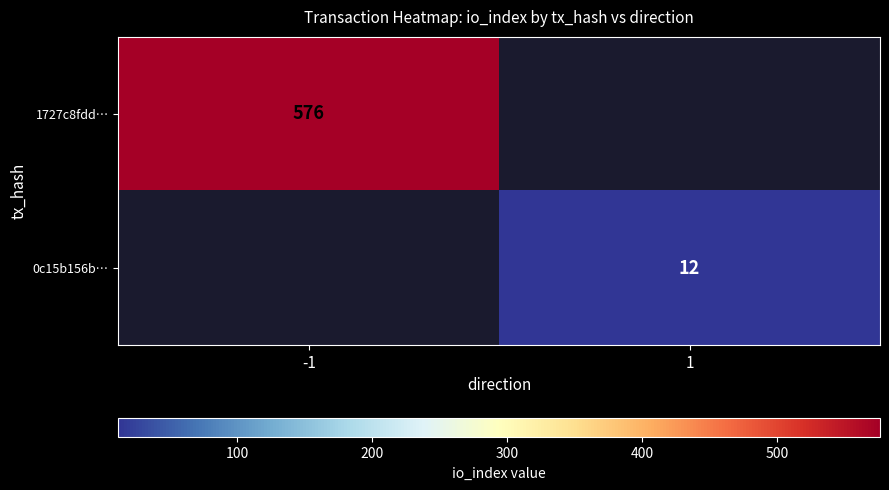

Is it true that 0c15b156b… equals 12 at 1?

True